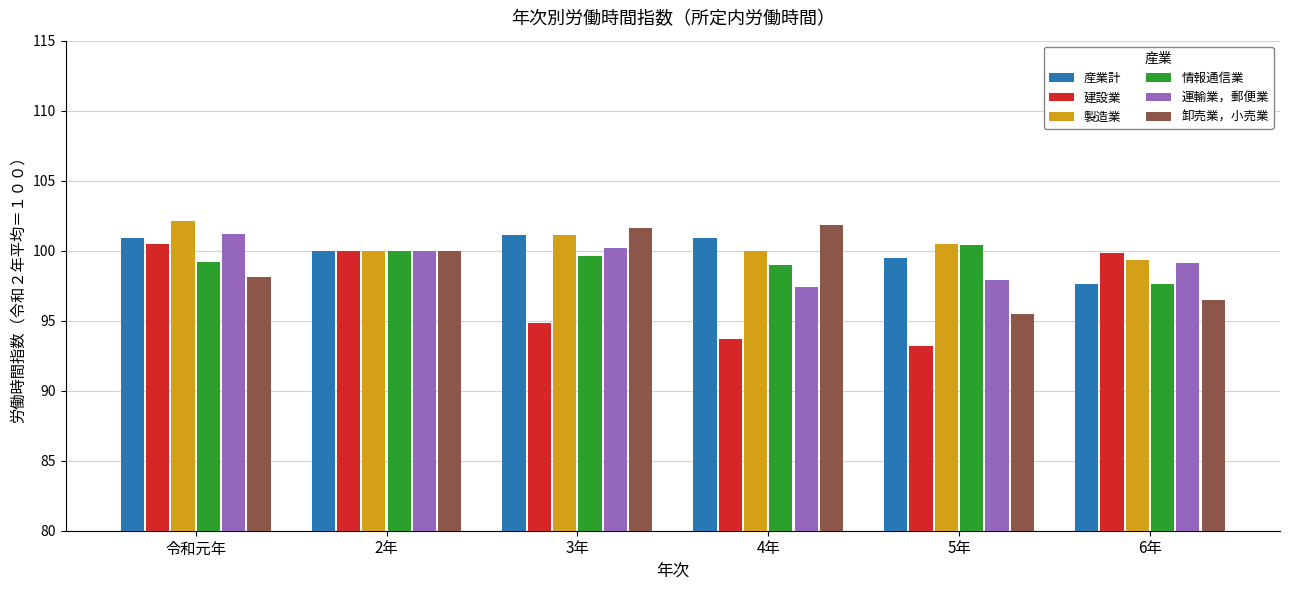

What is the label of the 5th bar from the right?

2年